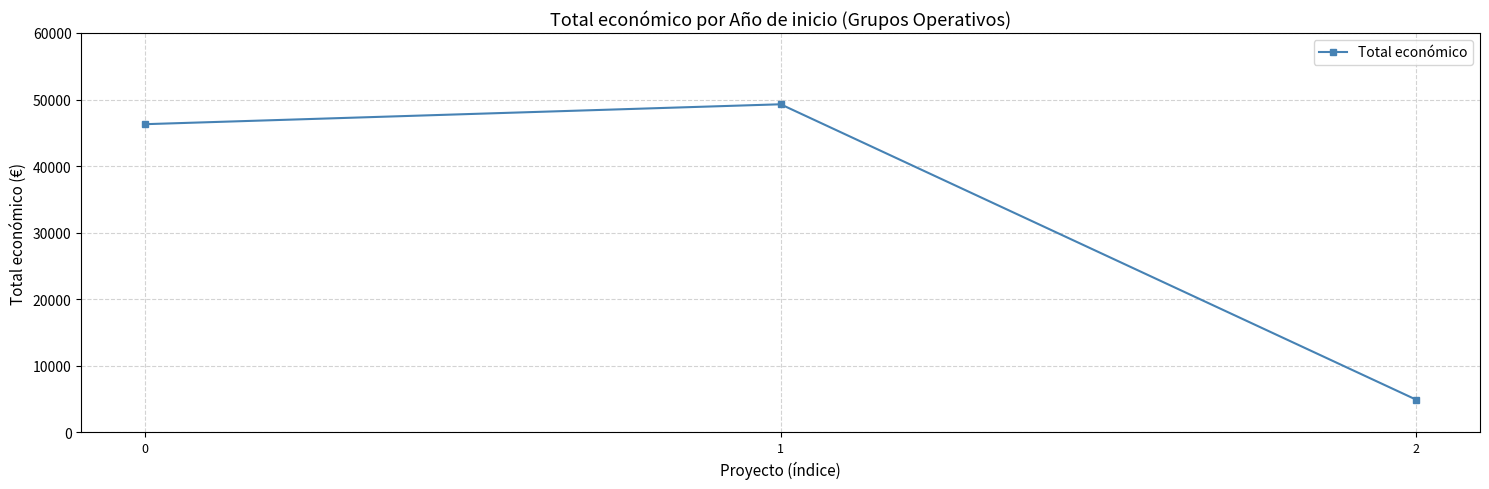

What is the difference between the maximum and minimum values?

44391